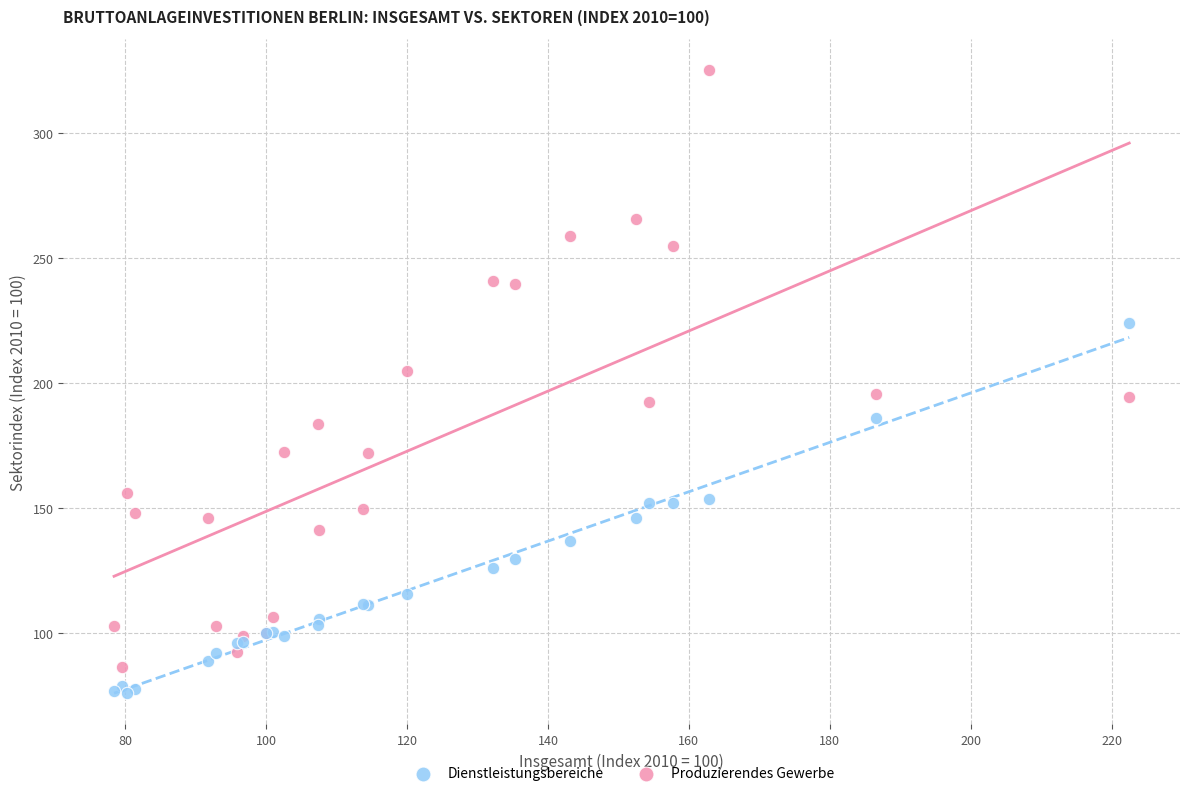

Which series reaches the maximum Y coordinate?

Produzierendes Gewerbe